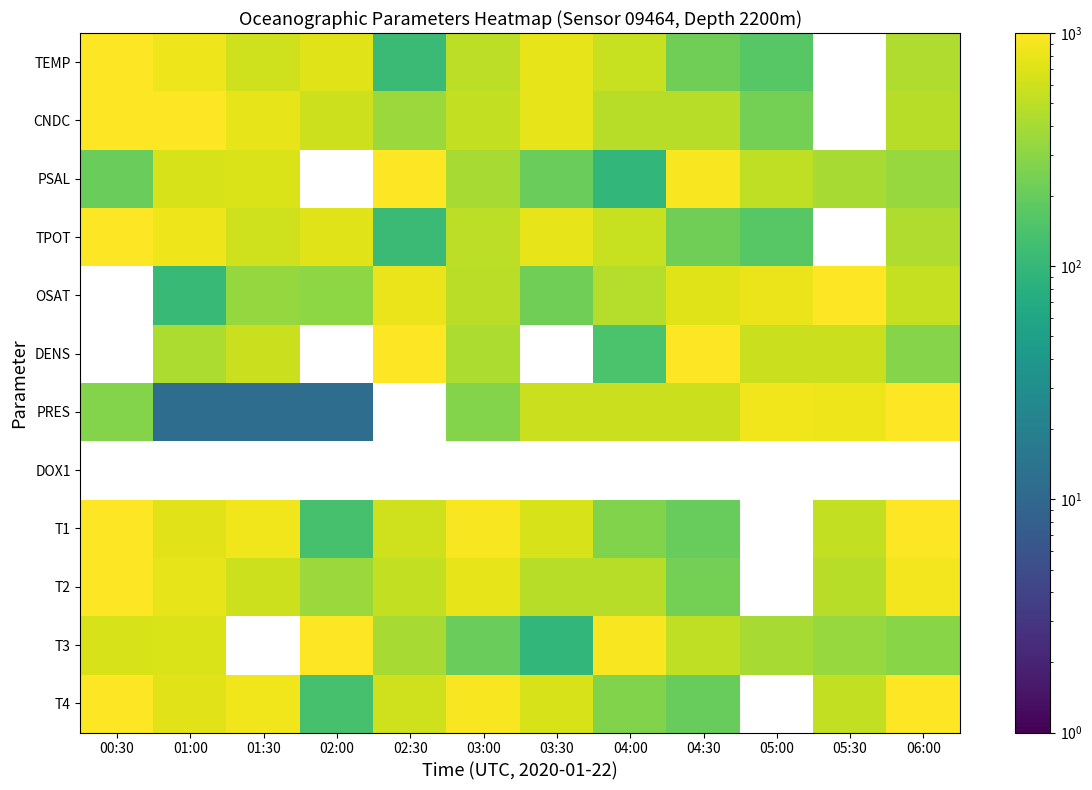

Is it true that PSAL equals 1101.5 at 01:30?

False